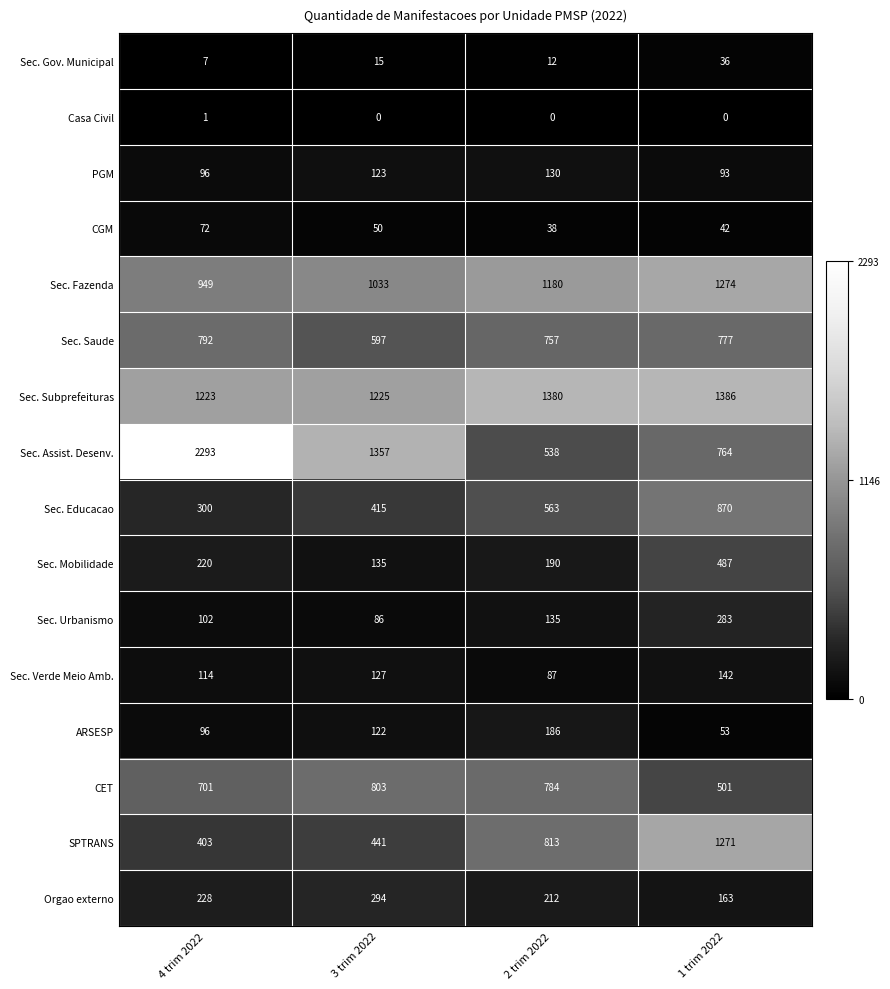

At 1 trim 2022, list the series in order from smallest to largest.

Casa Civil, Sec. Gov. Municipal, CGM, ARSESP, PGM, Sec. Verde Meio Amb., Orgao externo, Sec. Urbanismo, Sec. Mobilidade, CET, Sec. Assist. Desenv., Sec. Saude, Sec. Educacao, SPTRANS, Sec. Fazenda, Sec. Subprefeituras